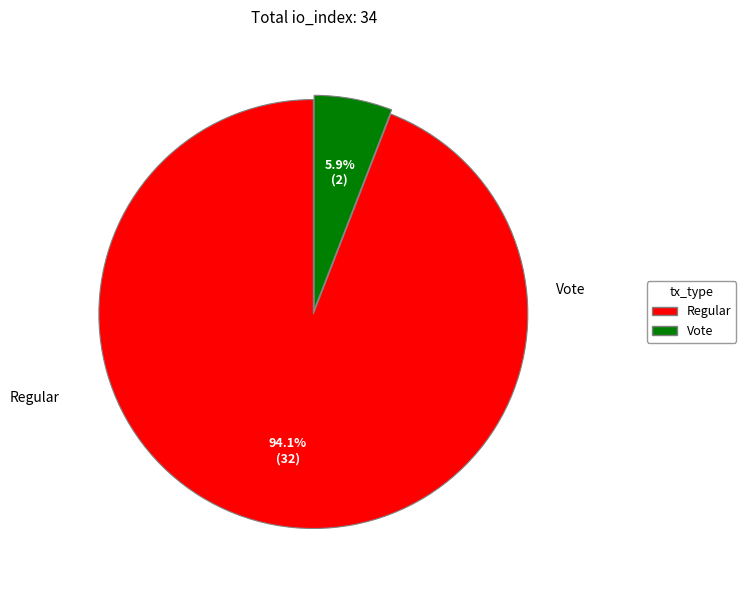

Rank the categories by value from highest to lowest.

Regular, Vote